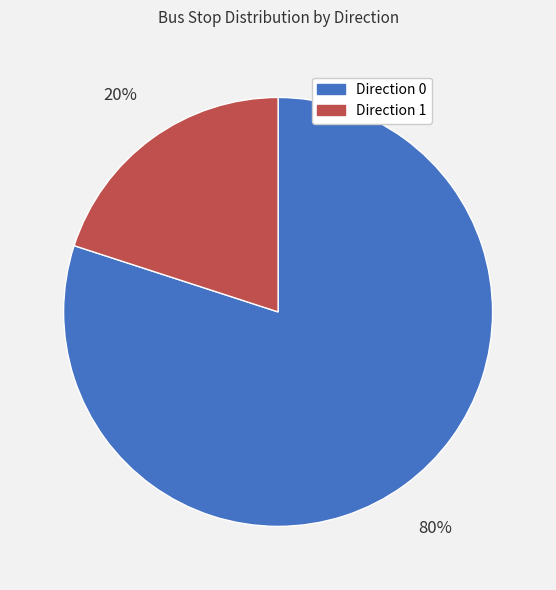

Is there a majority slice in this chart?

Yes